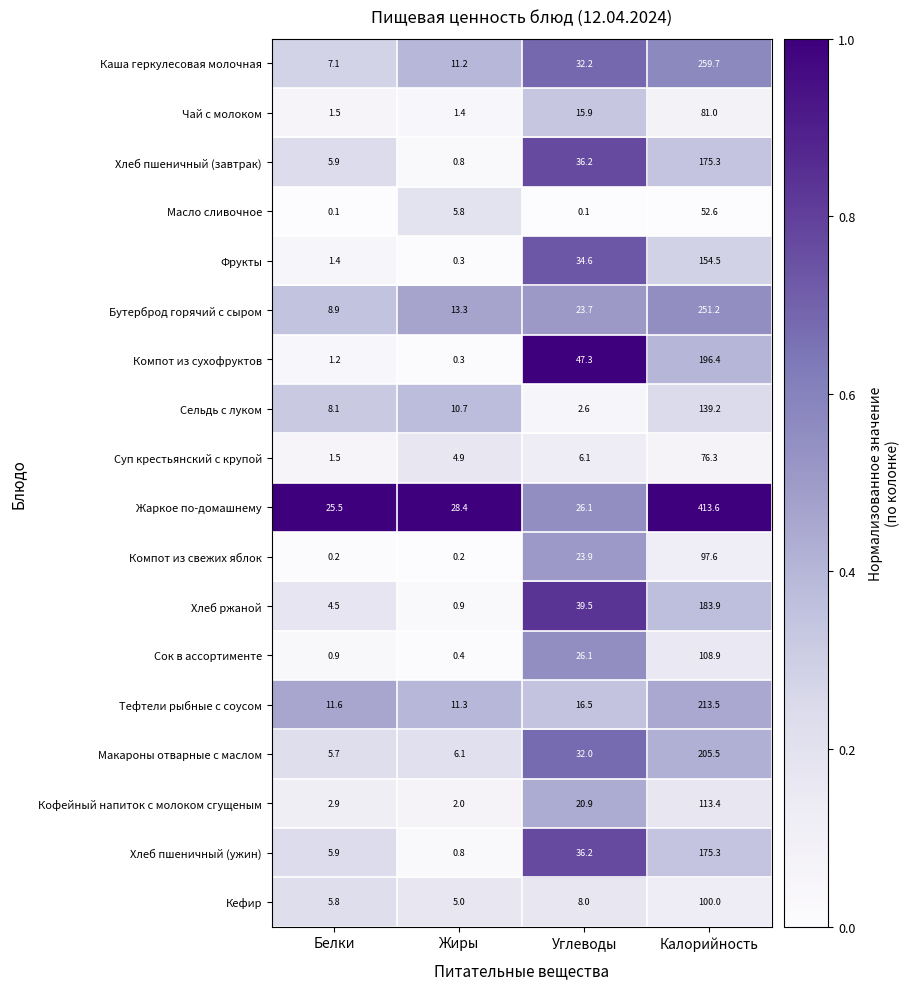

What is the difference between the Суп крестьянский с крупой values at Жиры and Калорийность?

71.4